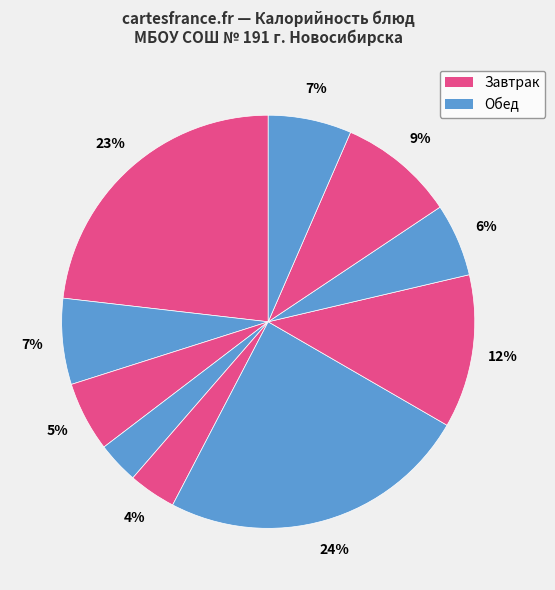

Count the number of slices in the pie.

10